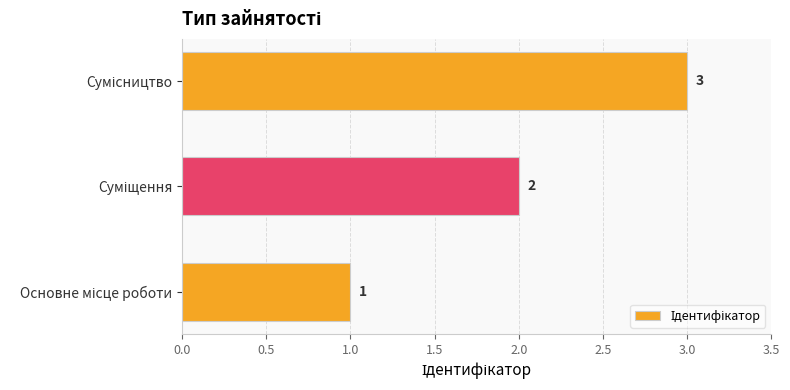

Count the values in the range 1 to 3.

3